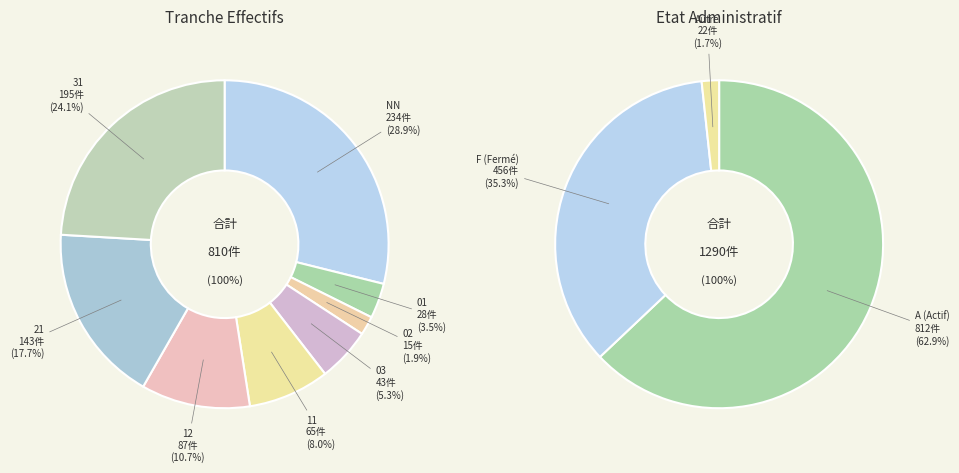

Is the sum of 00 and 01 greater than half?

No